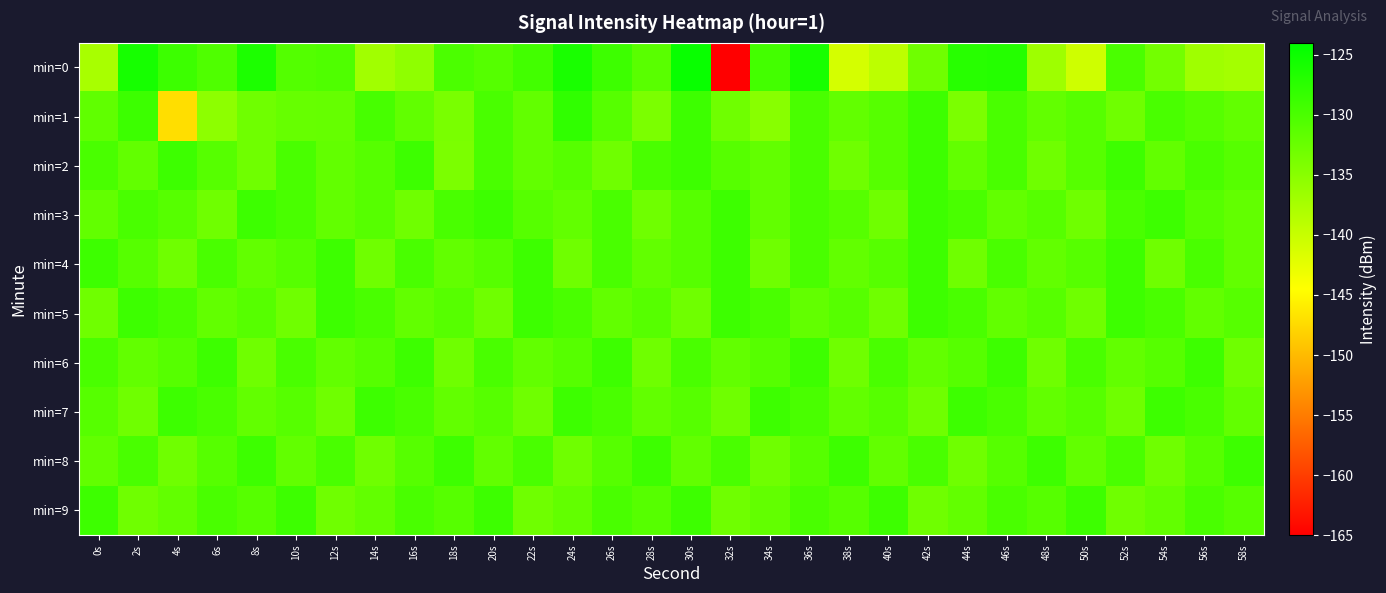

What is the maximum value shown in the chart?

-124.7